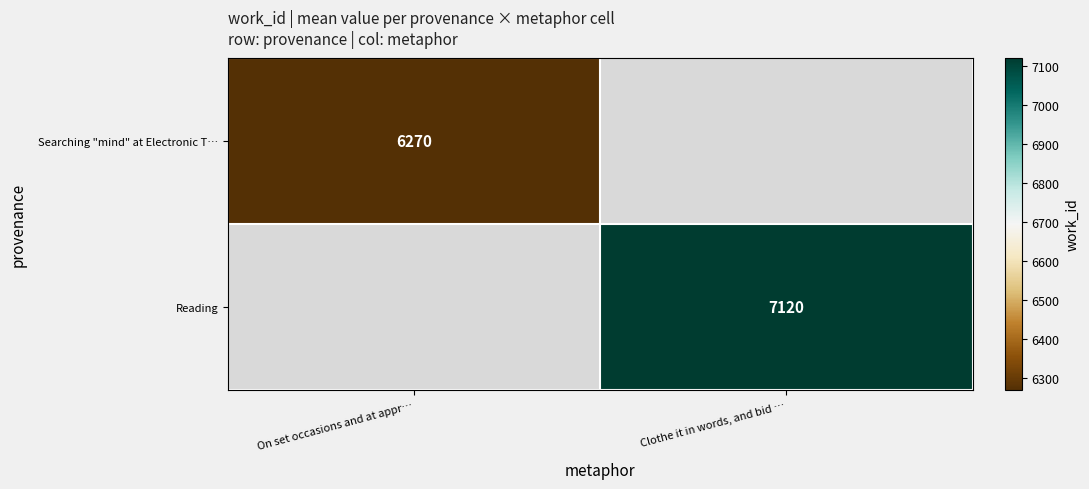

The value of Reading at Clothe it in words, and bid … is 7120. True or false?

True